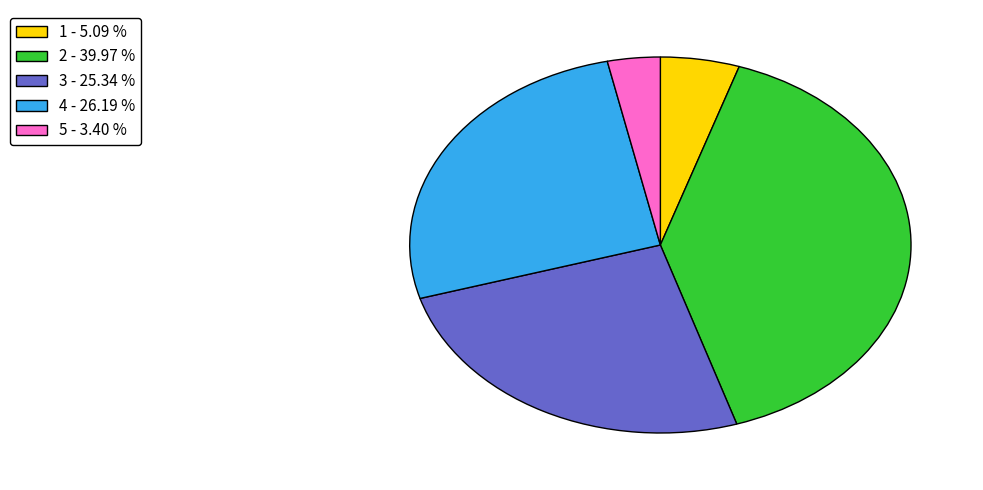

Do 2 - 39.97 % and 5 - 3.40 % together represent more than half of the pie?

No